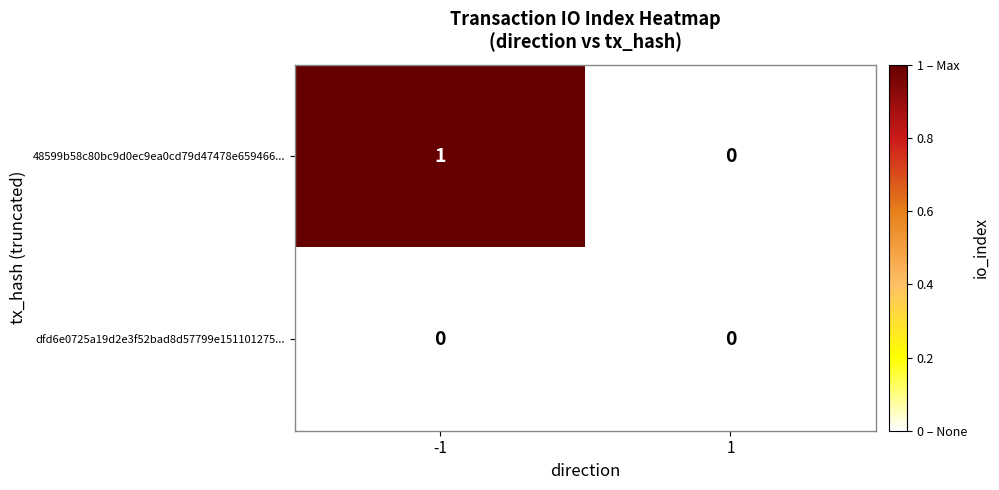

Which series has the largest total across all categories?

48599b58c80bc9d0ec9ea0cd79d47478e659466...